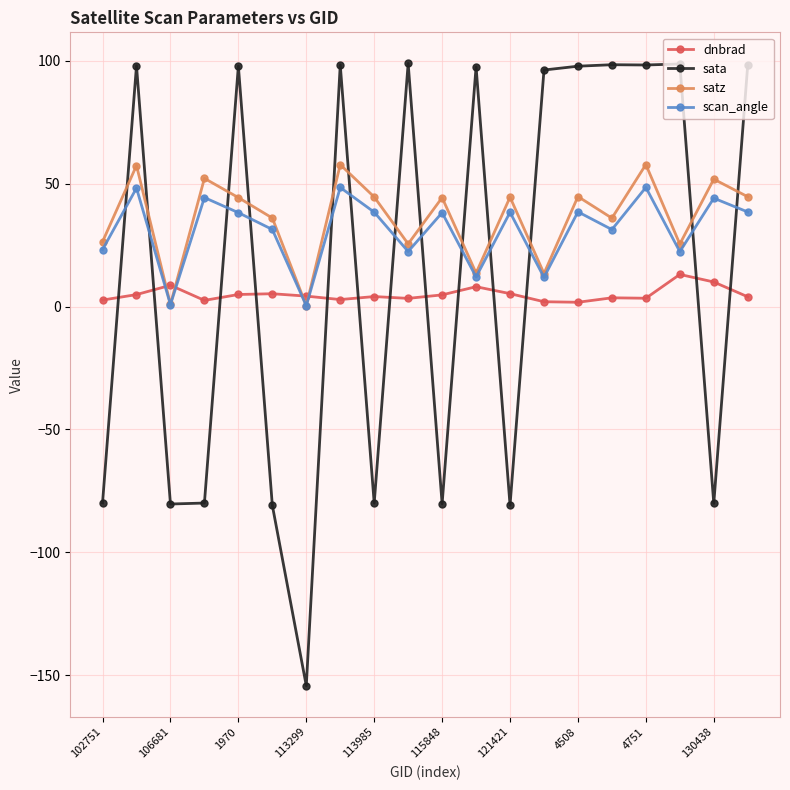

How many interior local valleys does the satz series have?

7